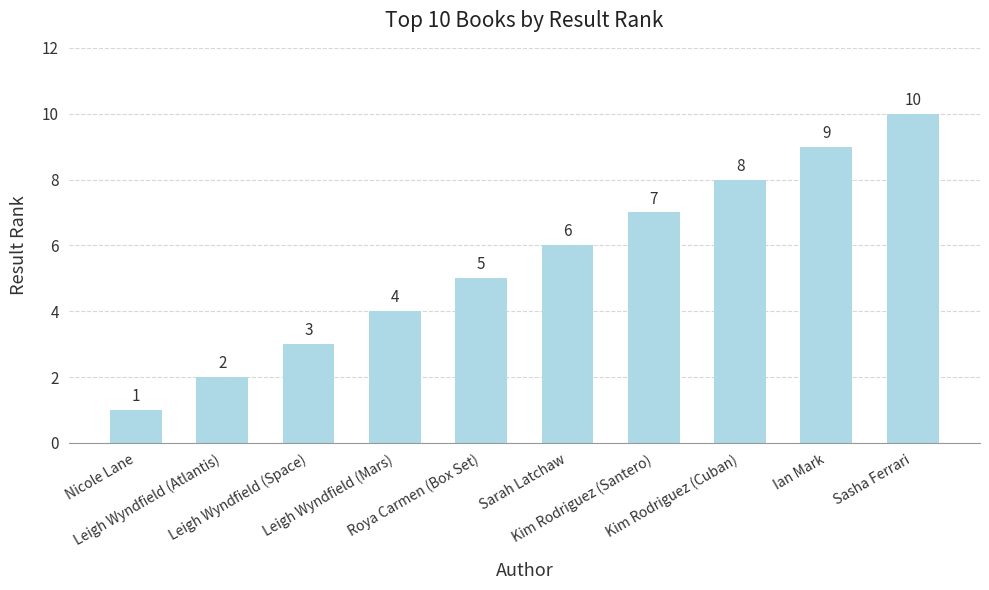

List the labels in order of value, smallest first.

Nicole Lane, Leigh Wyndfield (Atlantis), Leigh Wyndfield (Space), Leigh Wyndfield (Mars), Roya Carmen (Box Set), Sarah Latchaw, Kim Rodriguez (Santero), Kim Rodriguez (Cuban), Ian Mark, Sasha Ferrari